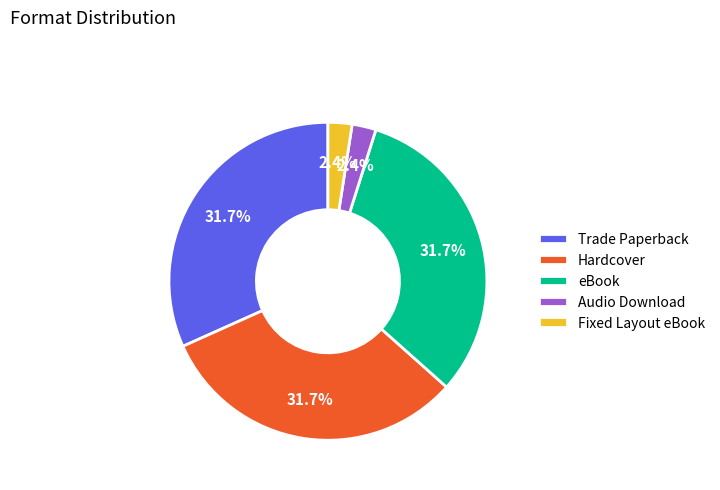

Between Trade Paperback and Audio Download, which is larger?

Trade Paperback